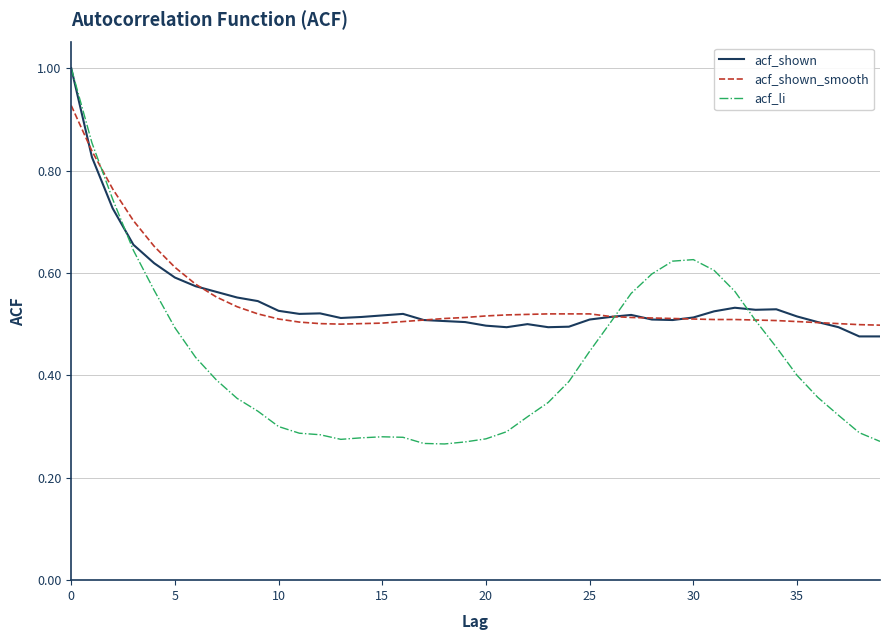

Which series has the widest spread of values?

acf_li